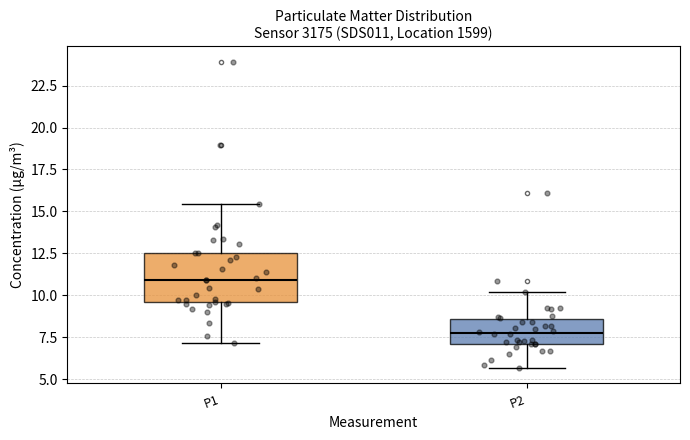

Where is the lower edge of the box for P2 on the y-axis? The values are not printed on the chart, so give them approximately, as read against the axis.

7.0